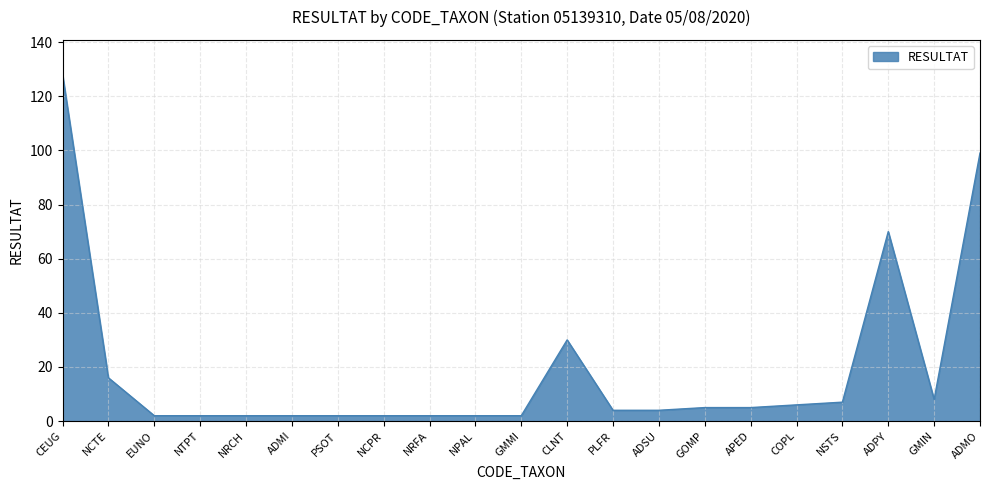

Reading right to left, transcribe all the data shown in this chart.

ADMO=99	GMIN=8	ADPY=70	NSTS=7	COPL=6	APED=5	GOMP=5	ADSU=4	PLFR=4	CLNT=30	GMMI=2	NPAL=2	NRFA=2	NCPR=2	PSOT=2	ADMI=2	NRCH=2	NTPT=2	EUNO=2	NCTE=16	CEUG=128